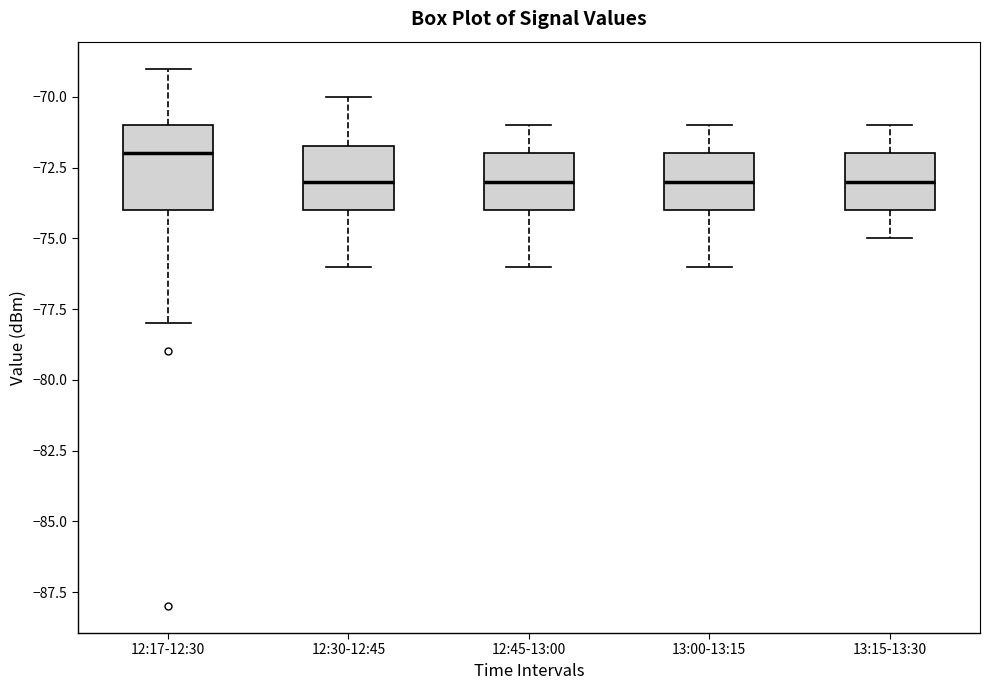

Where does the median line of the box for 12:17-12:30 sit on the y-axis? The values are not printed on the chart, so give them approximately, as read against the axis.

-72.0